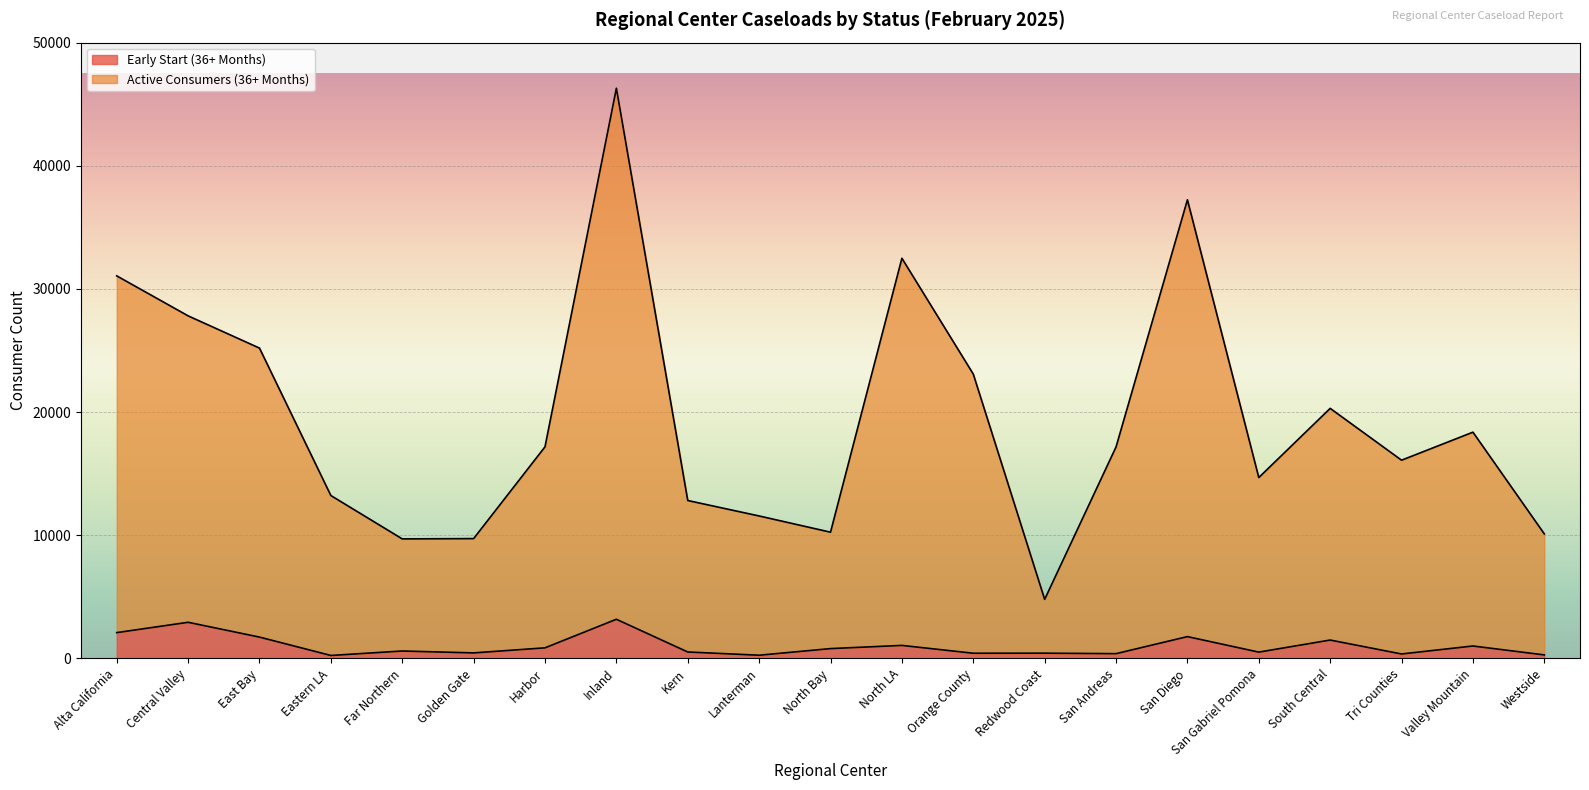

List the series in order of their overall mean, highest first.

Active Consumers (36+ Months), Early Start (36+ Months)